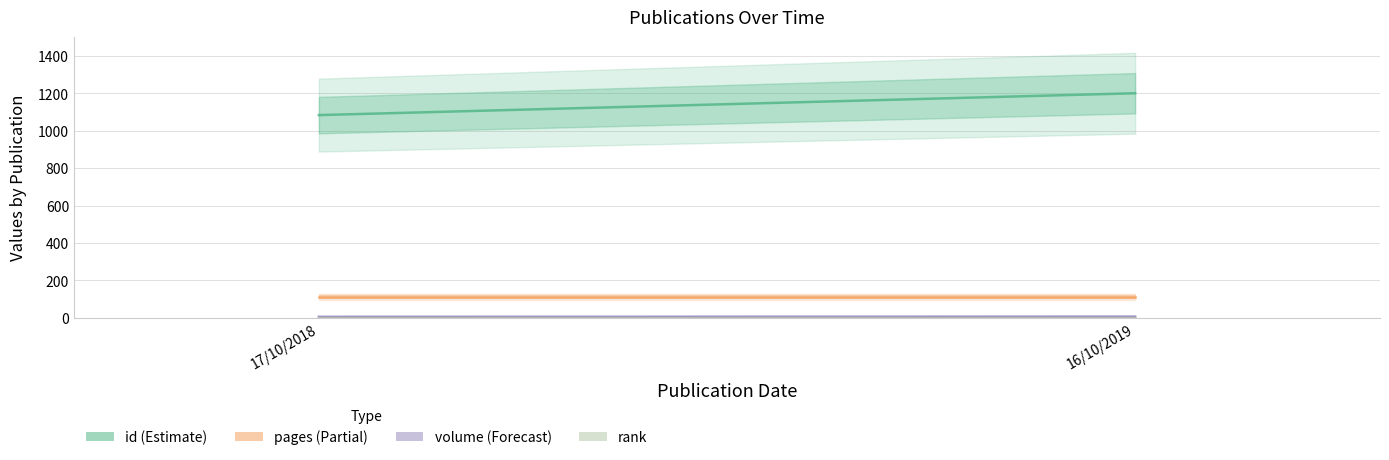

Between 17/10/2018 and 16/10/2019, which is larger?

16/10/2019